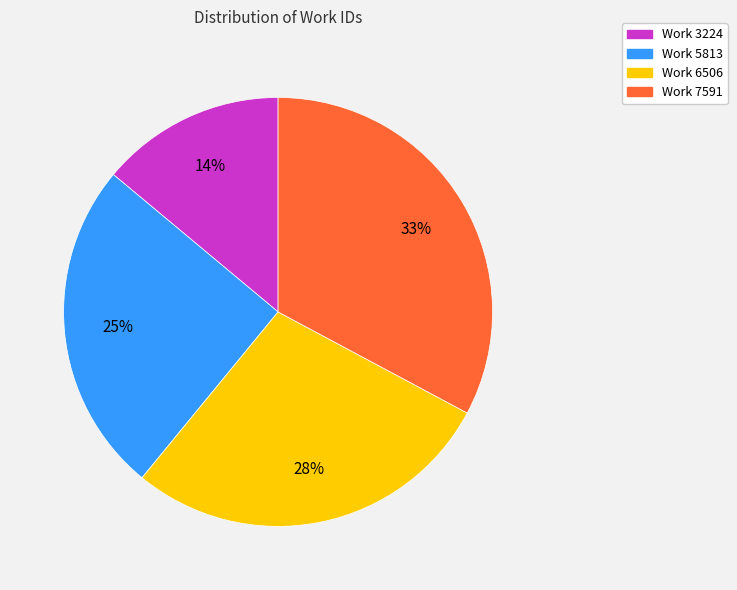

To the nearest percent, what is the combined percentage of Work 5813 and Work 3224?

39%